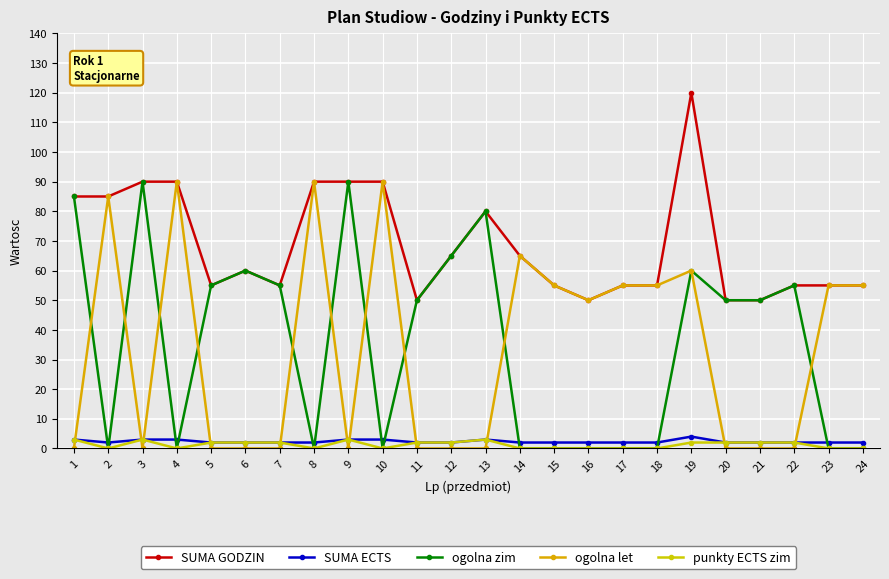

What is the value of the ogolna zim point at the 5th from the left?

55